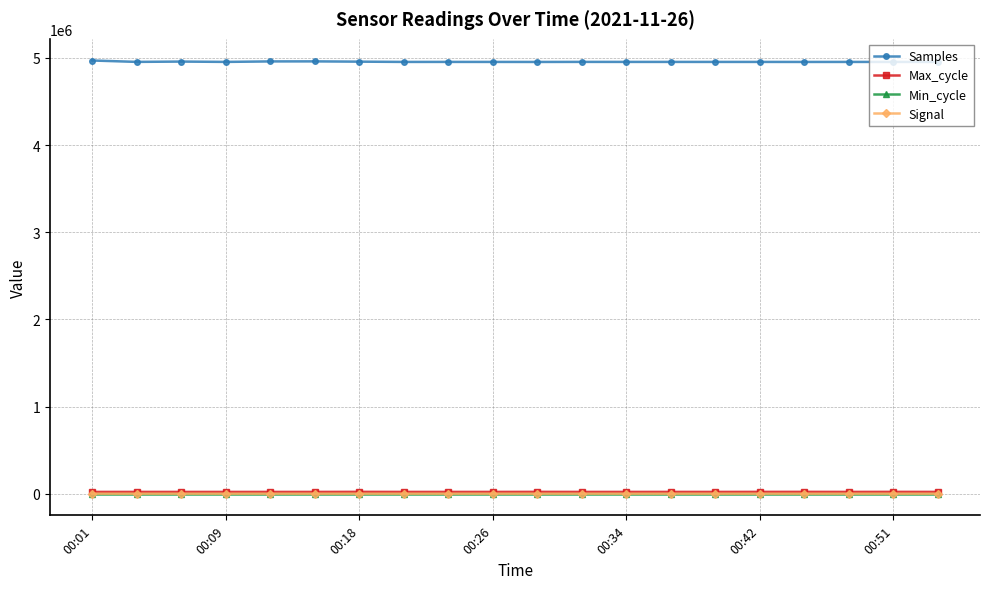

Which series has the largest total across all categories?

Samples